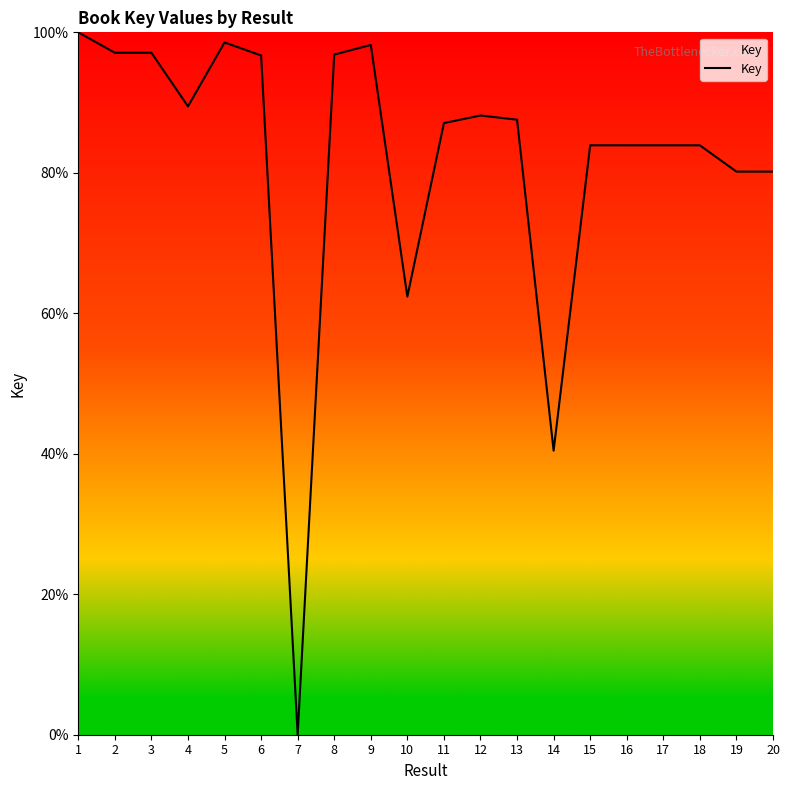

Which label corresponds to the largest value in the chart?

1